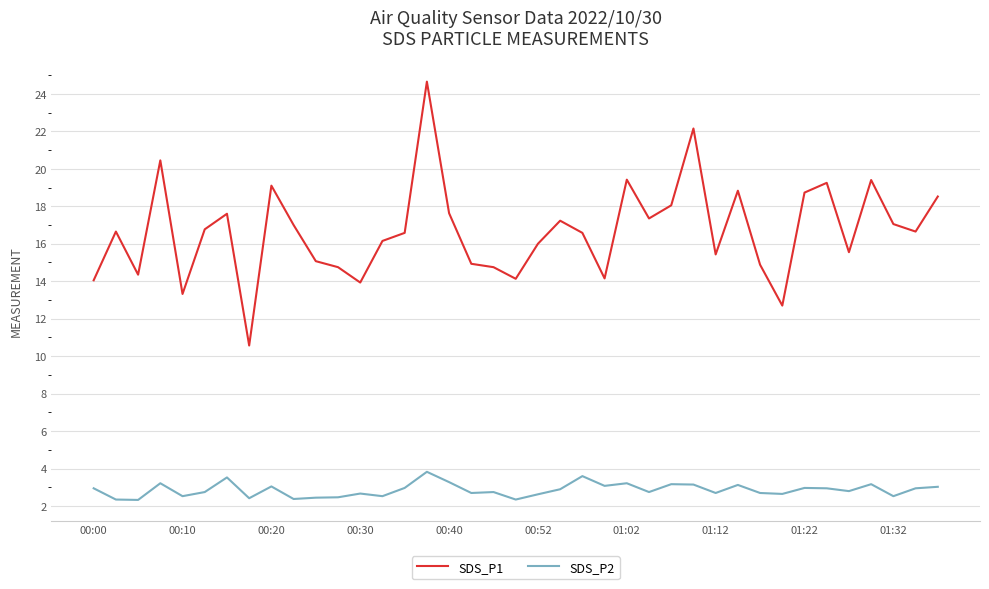

At how many categories does at least one series exceed 5?

39